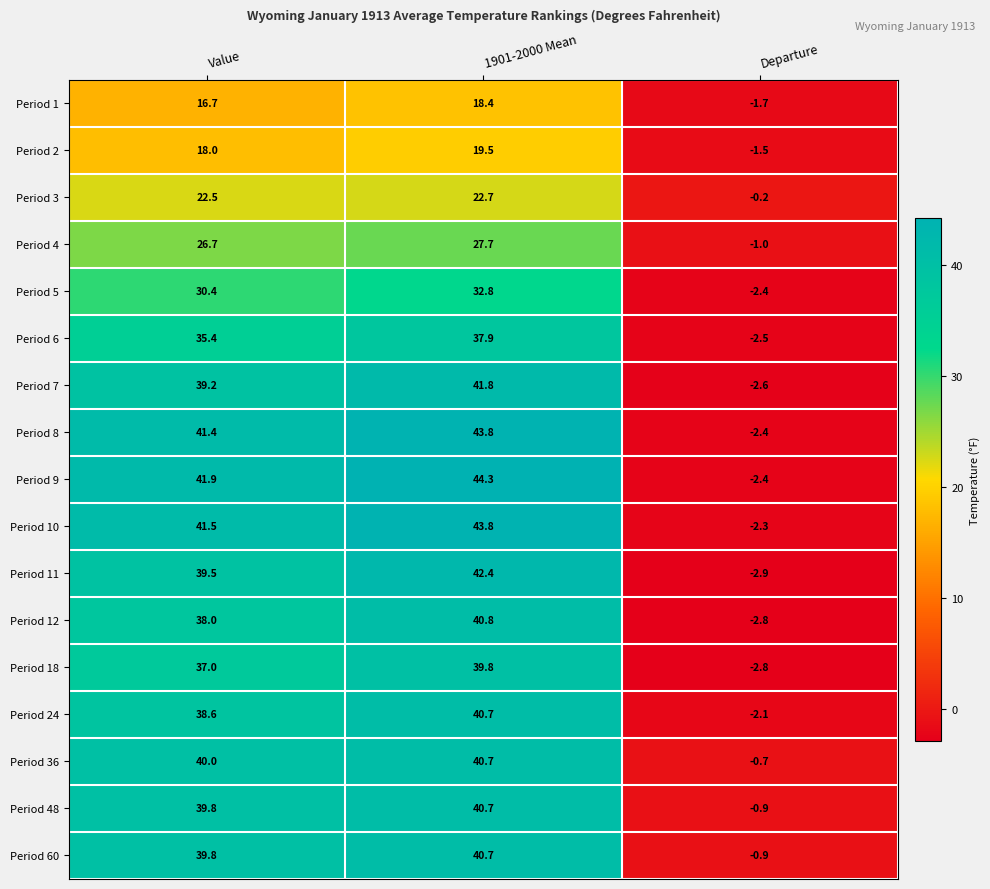

Rank the categories by Period 2 value from lowest to highest.

Departure, Value, 1901-2000 Mean